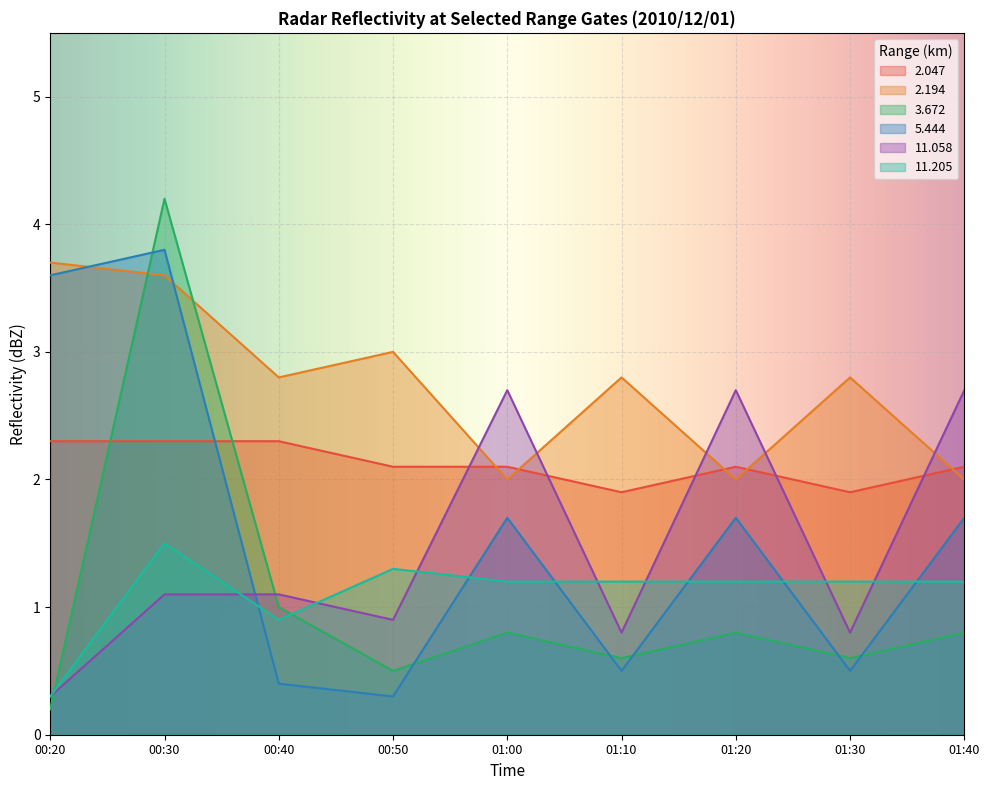

Rank the categories by 3.672 value from highest to lowest.

00:30, 00:40, 01:00, 01:20, 01:40, 01:10, 01:30, 00:50, 00:20